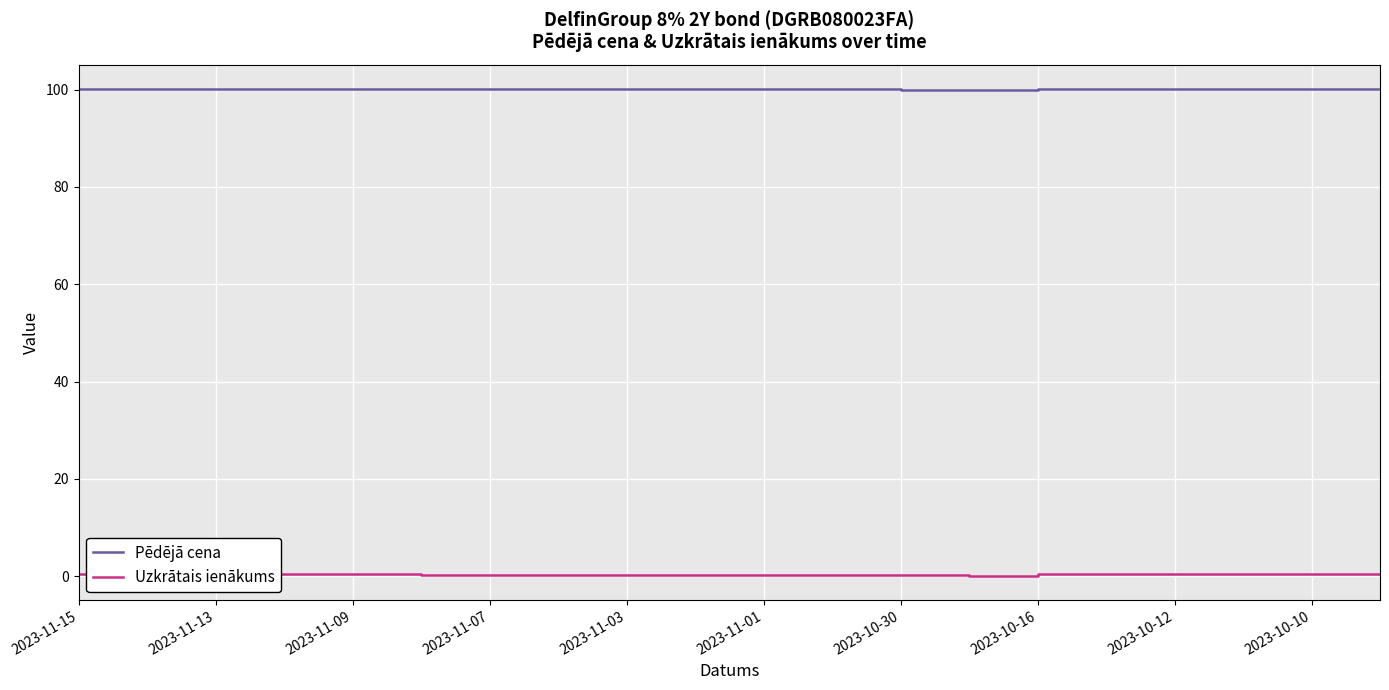

Rank the series by their maximum value, from highest to lowest.

Pēdējā cena, Uzkrātais ienākums